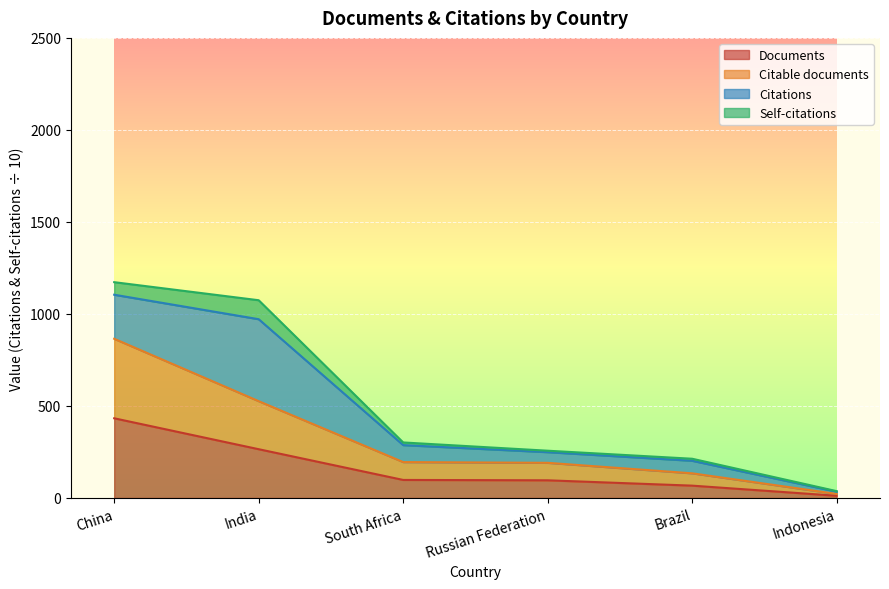

What is the total value across all series at India?

1074.5